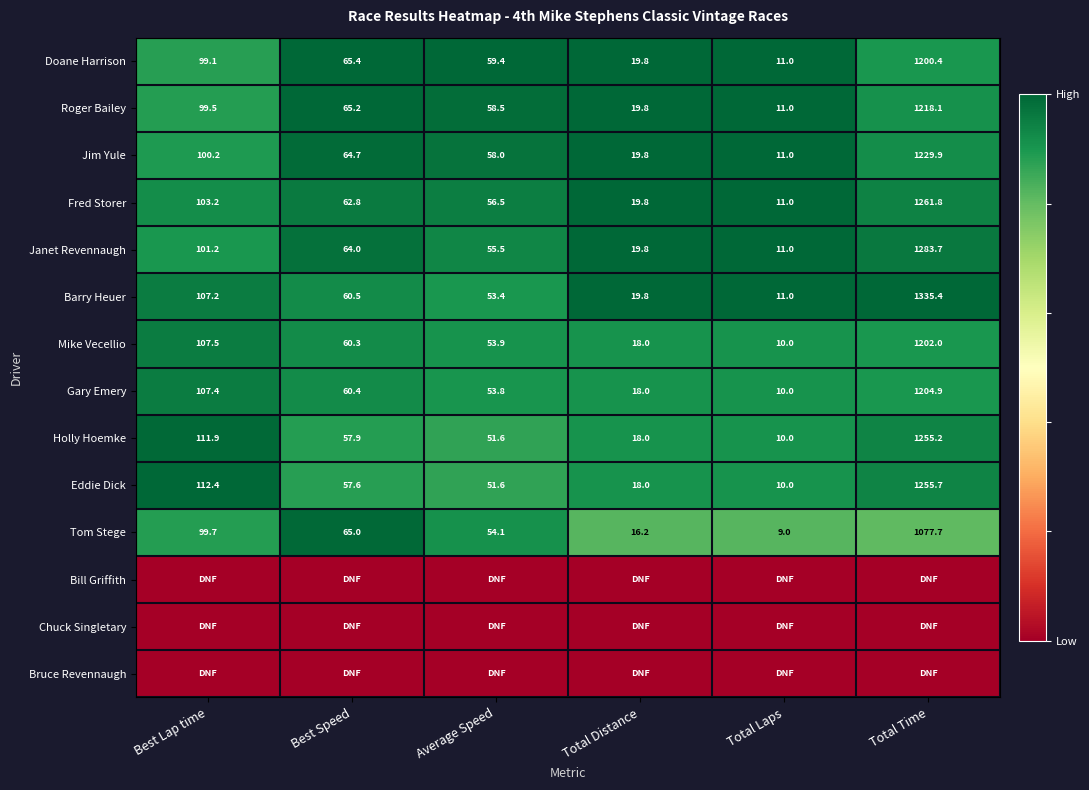

What is the difference between the Eddie Dick values at Average Speed and Total Distance?

33.6